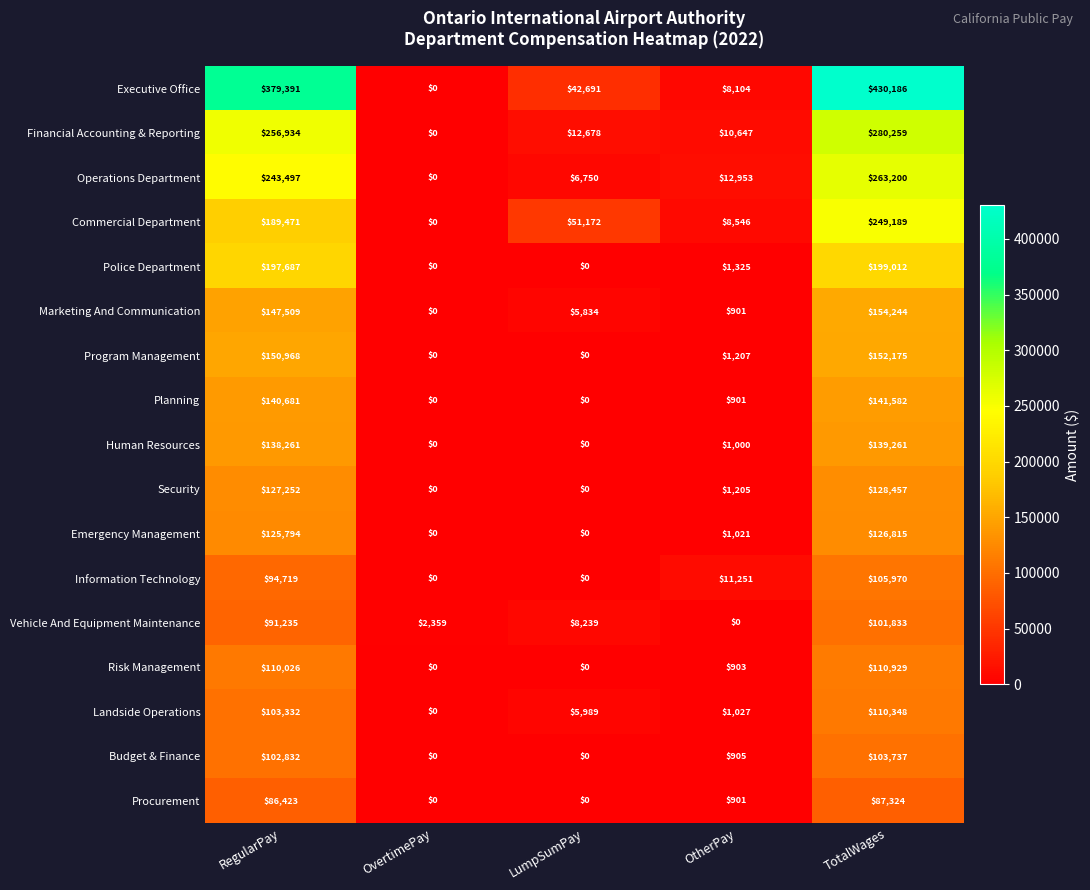

At which category is the sum across all series the highest?

TotalWages